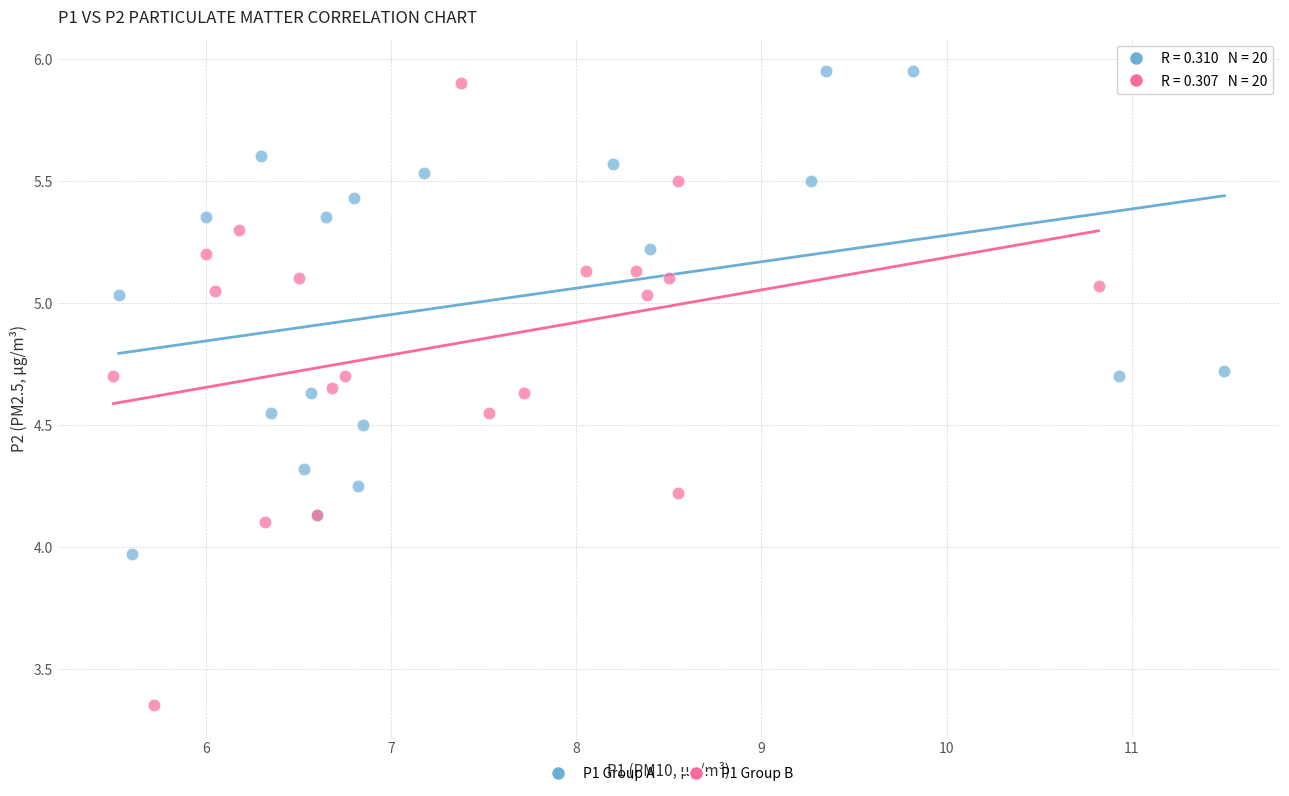

What are all the series names shown in the legend?

P1 Group A, P1 Group B